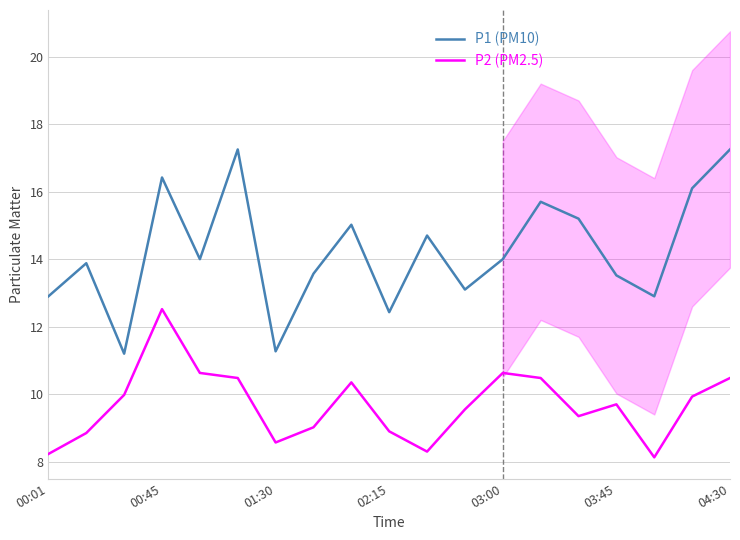

True or false: P1 (PM10) has more than 0 interior local peaks.

True